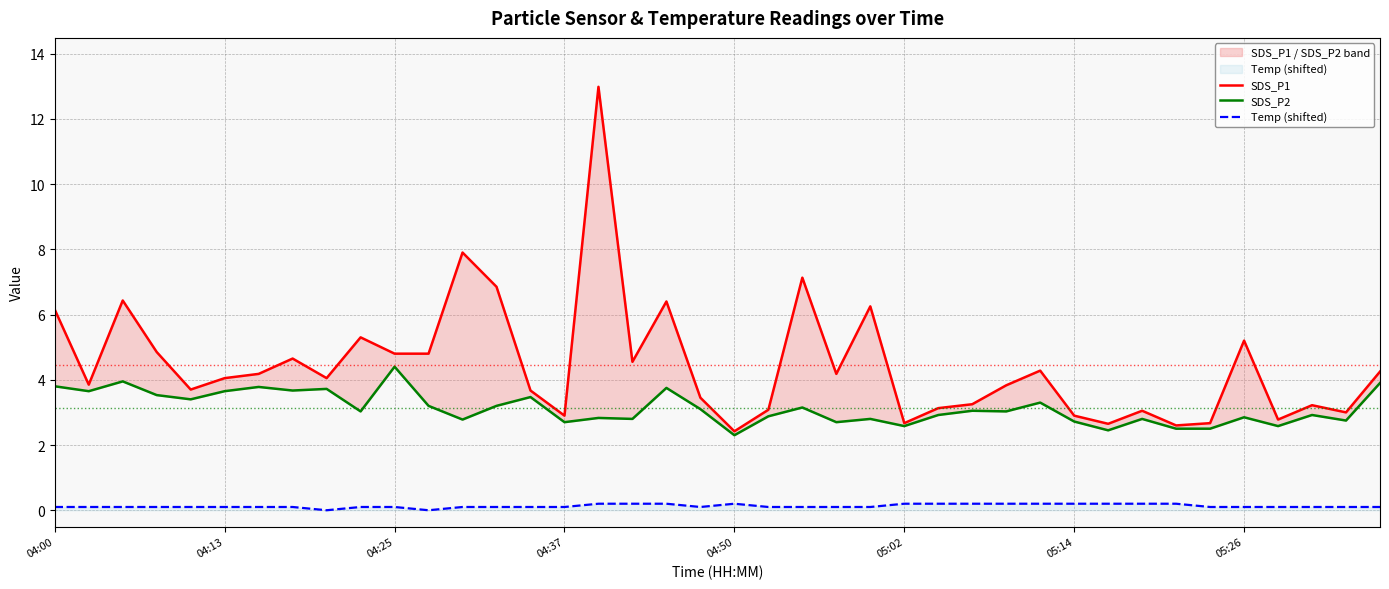

What is the difference between the maximum and second lowest values in the Temp (shifted) series?

0.2